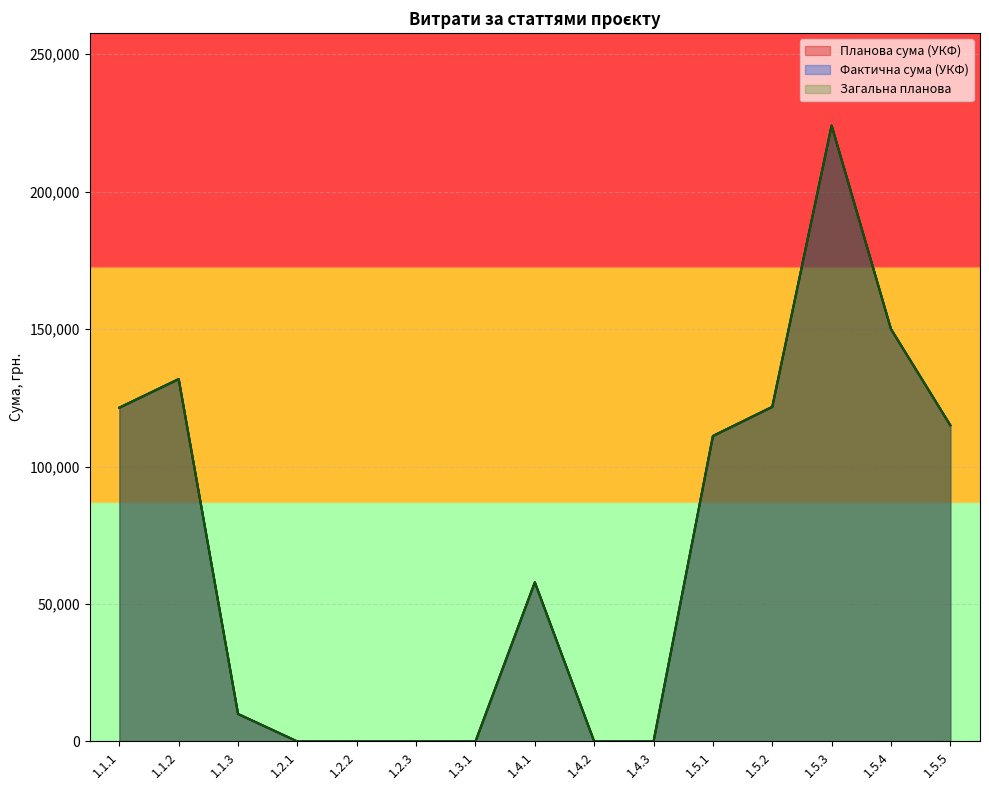

What is the difference between the Загальна планова values at 1.4.3 and 1.5.5?

115000.0